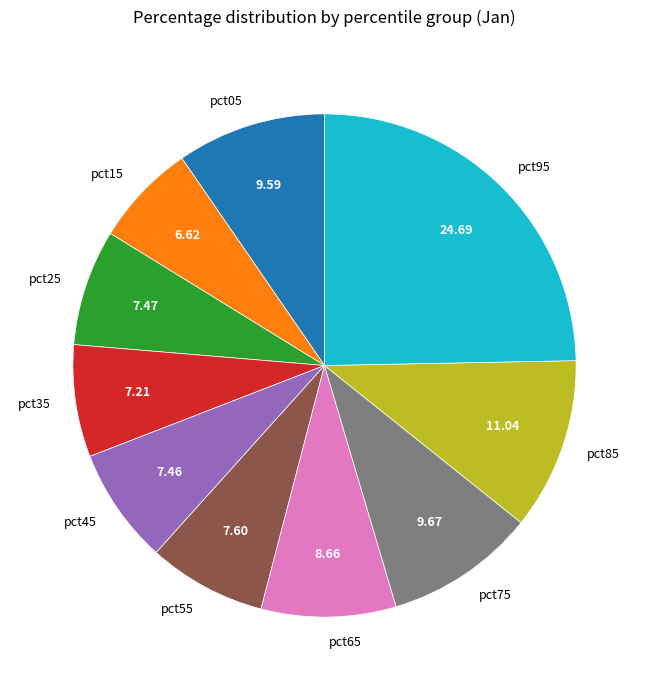

Which slice is the largest?

pct95